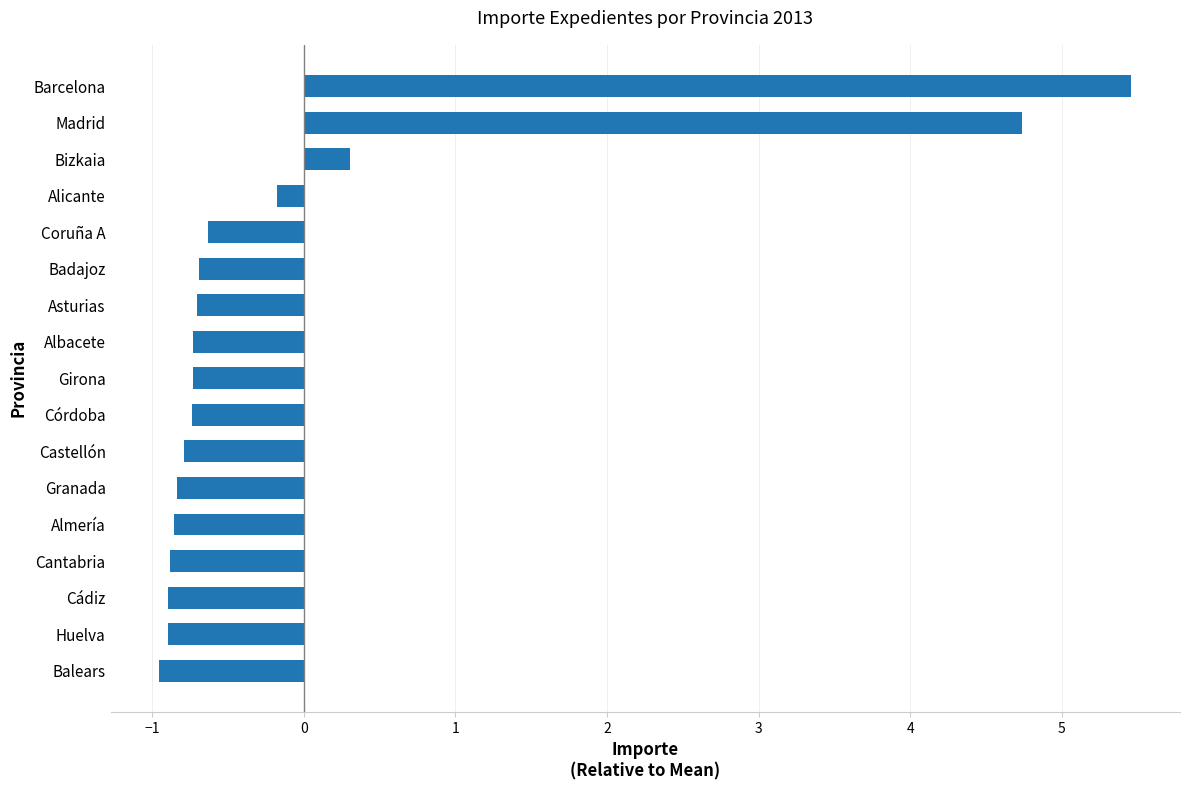

How many positive values are there?

3